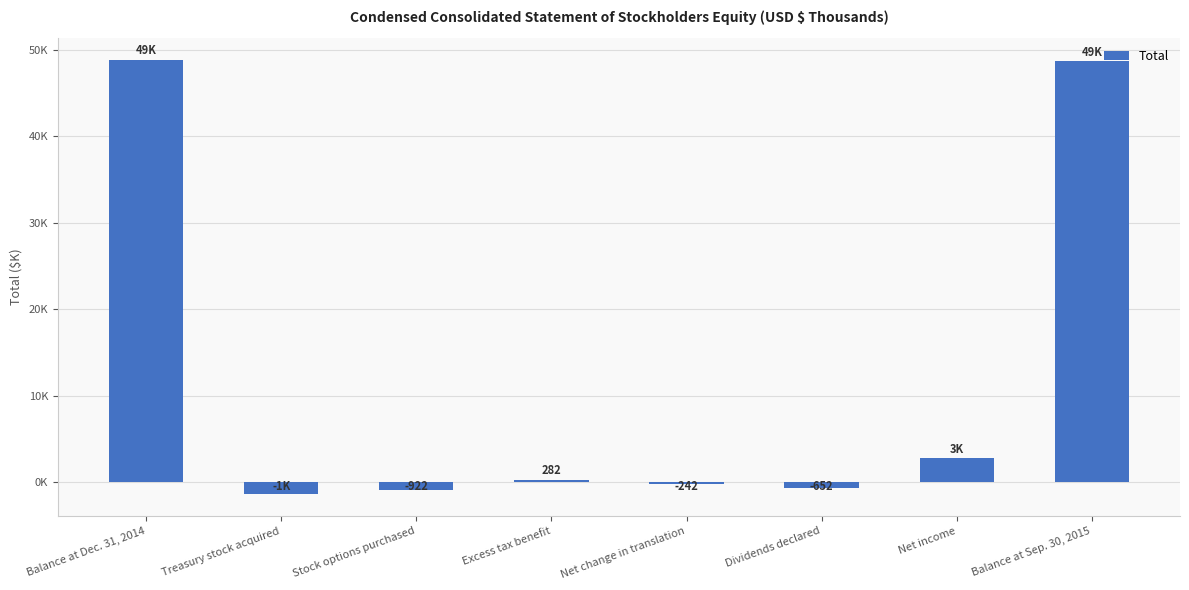

Does the chart contain any negative values?

Yes